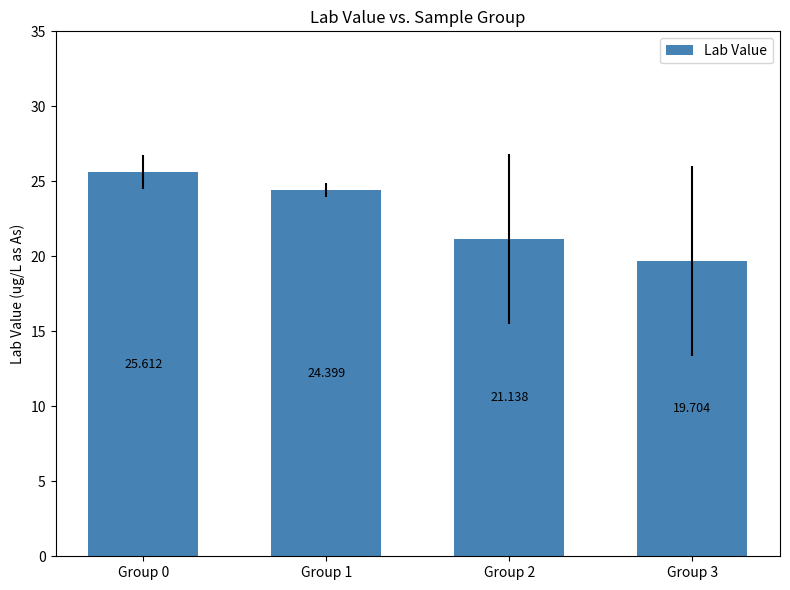

What is the difference between the maximum and minimum values?

5.9